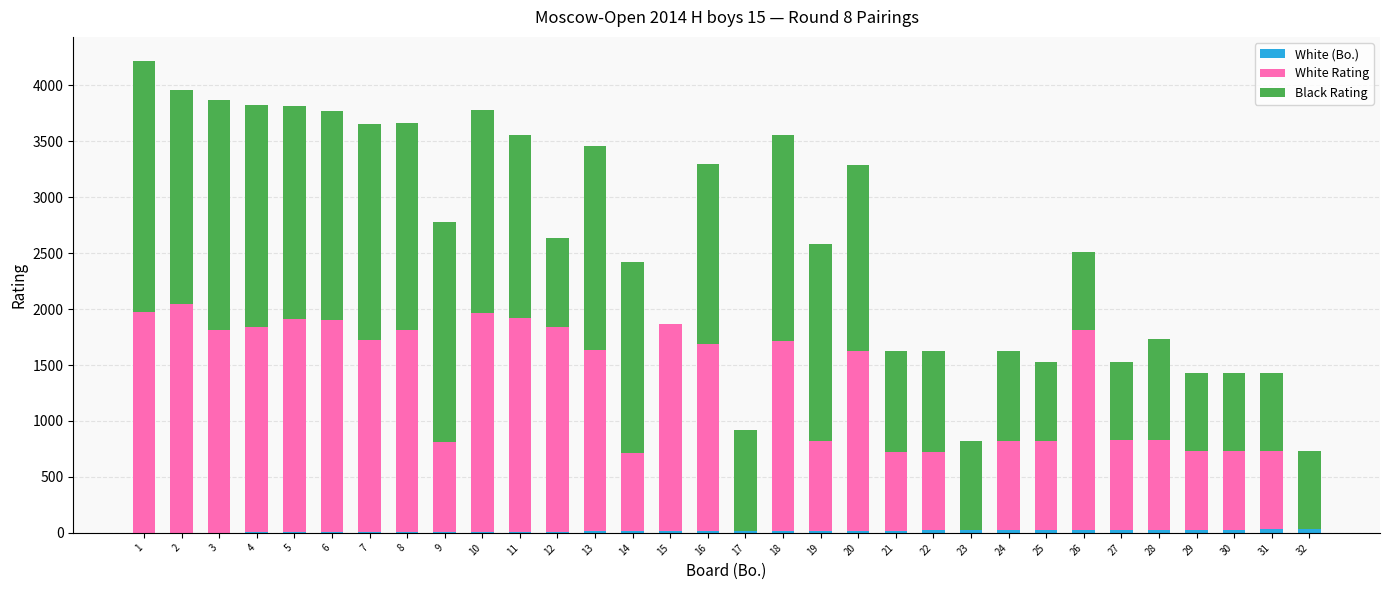

Rank the series by their maximum value, from lowest to highest.

White (Bo.), White Rating, Black Rating